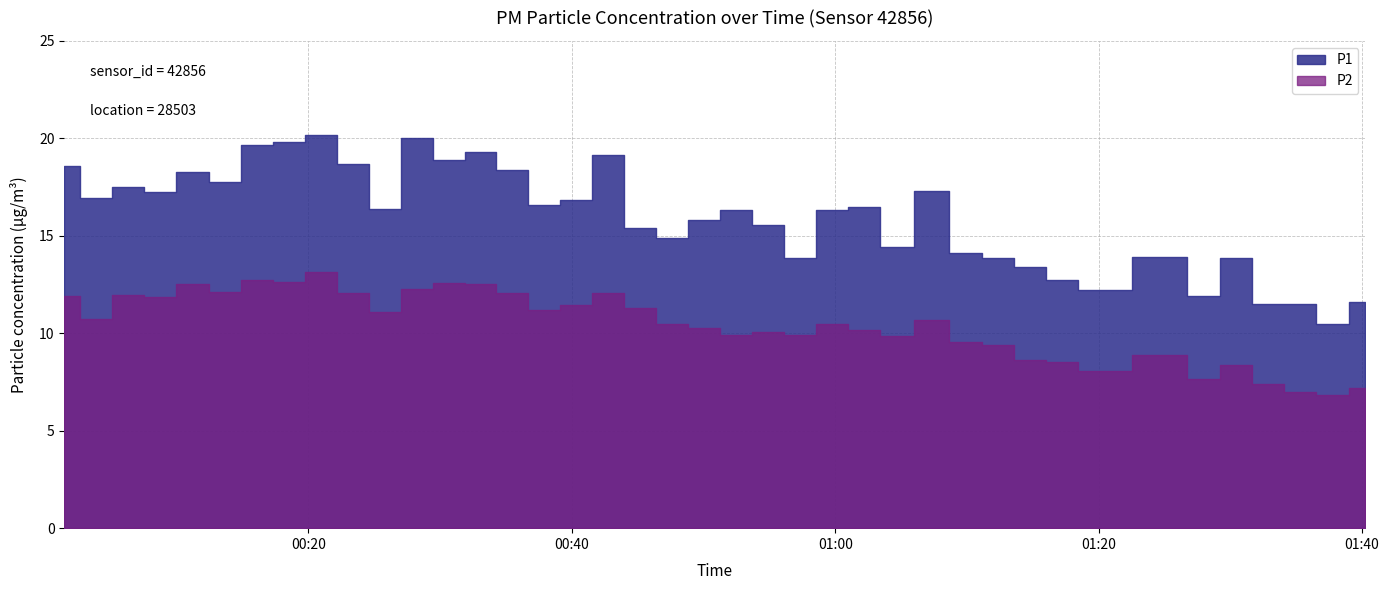

Rank the series at 2023-07-28T00:33:04 from lowest to highest value.

P2, P1